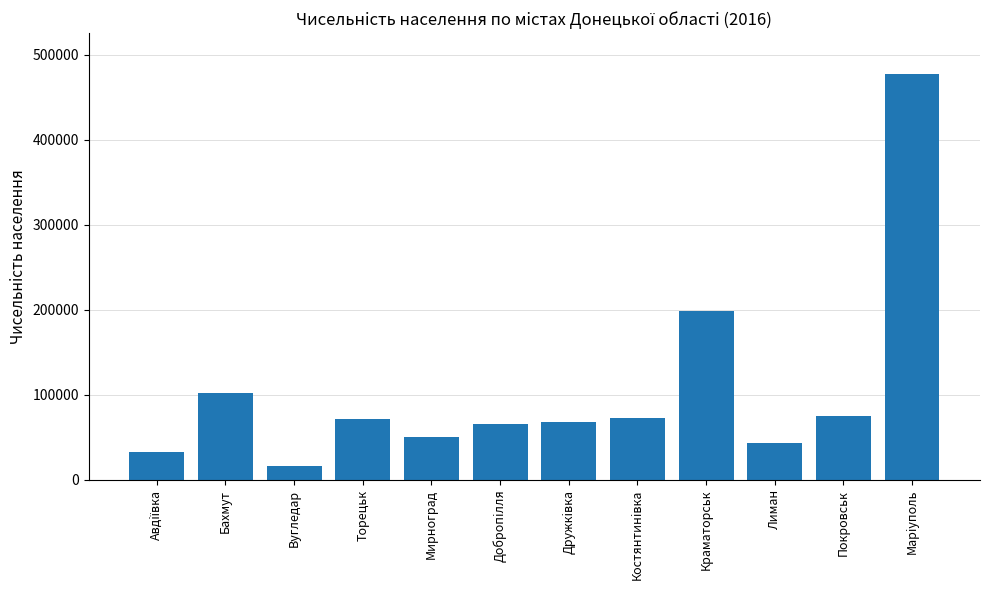

At which category does the chart reach its peak across all series?

Марiуполь